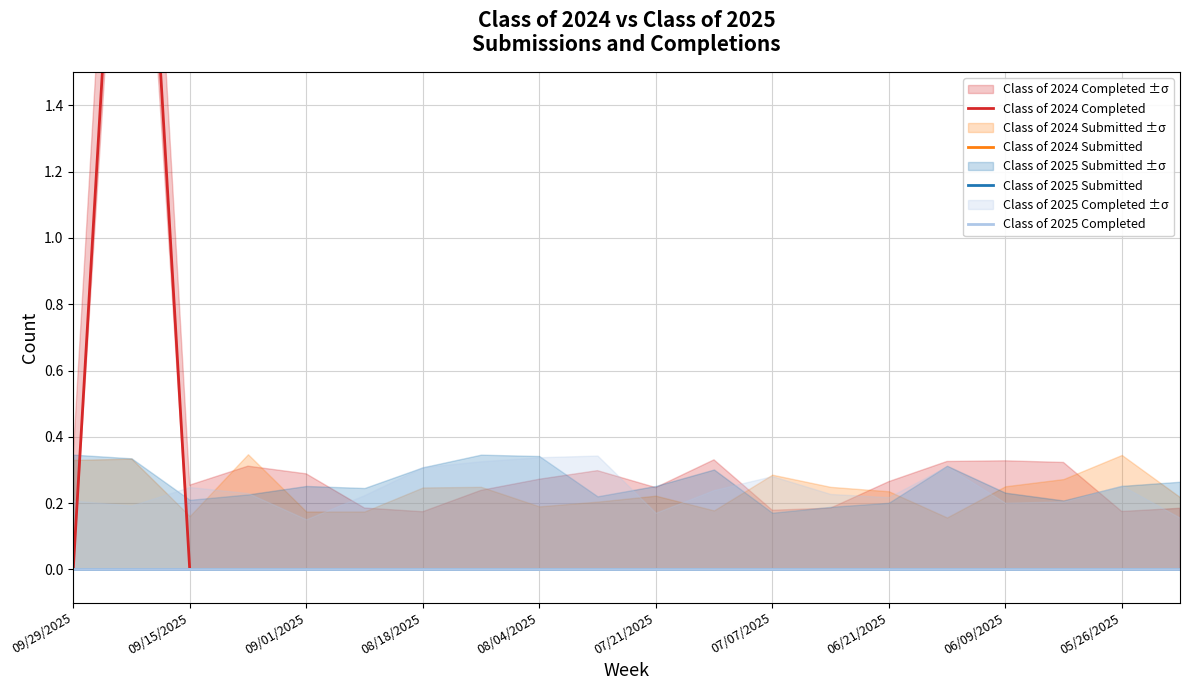

How many categories are shown in the chart?

20